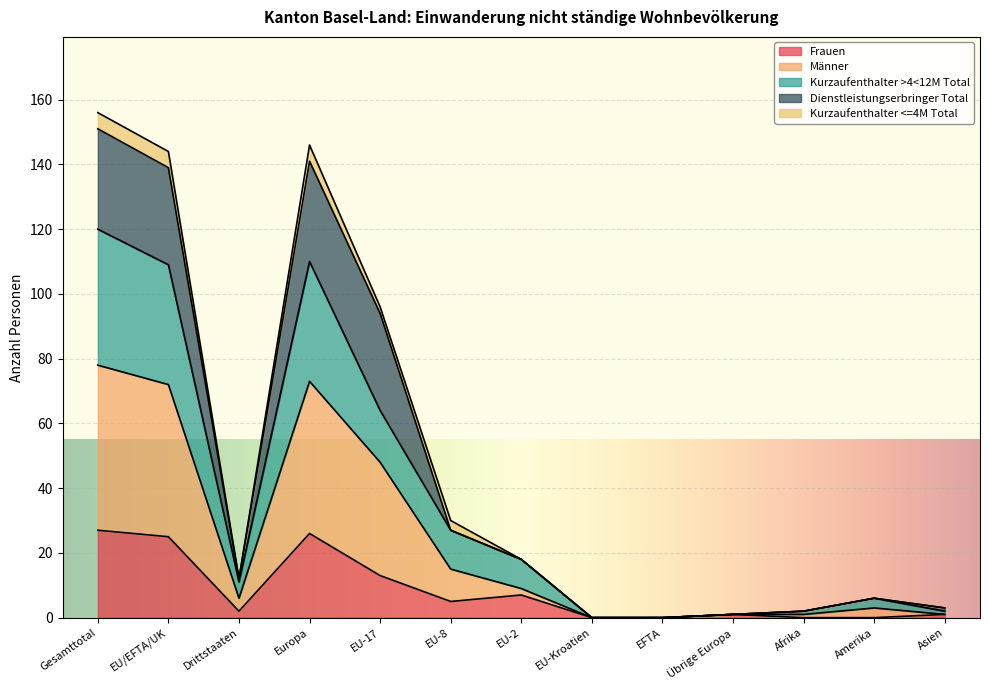

True or false: Frauen and Männer cross at least once.

False